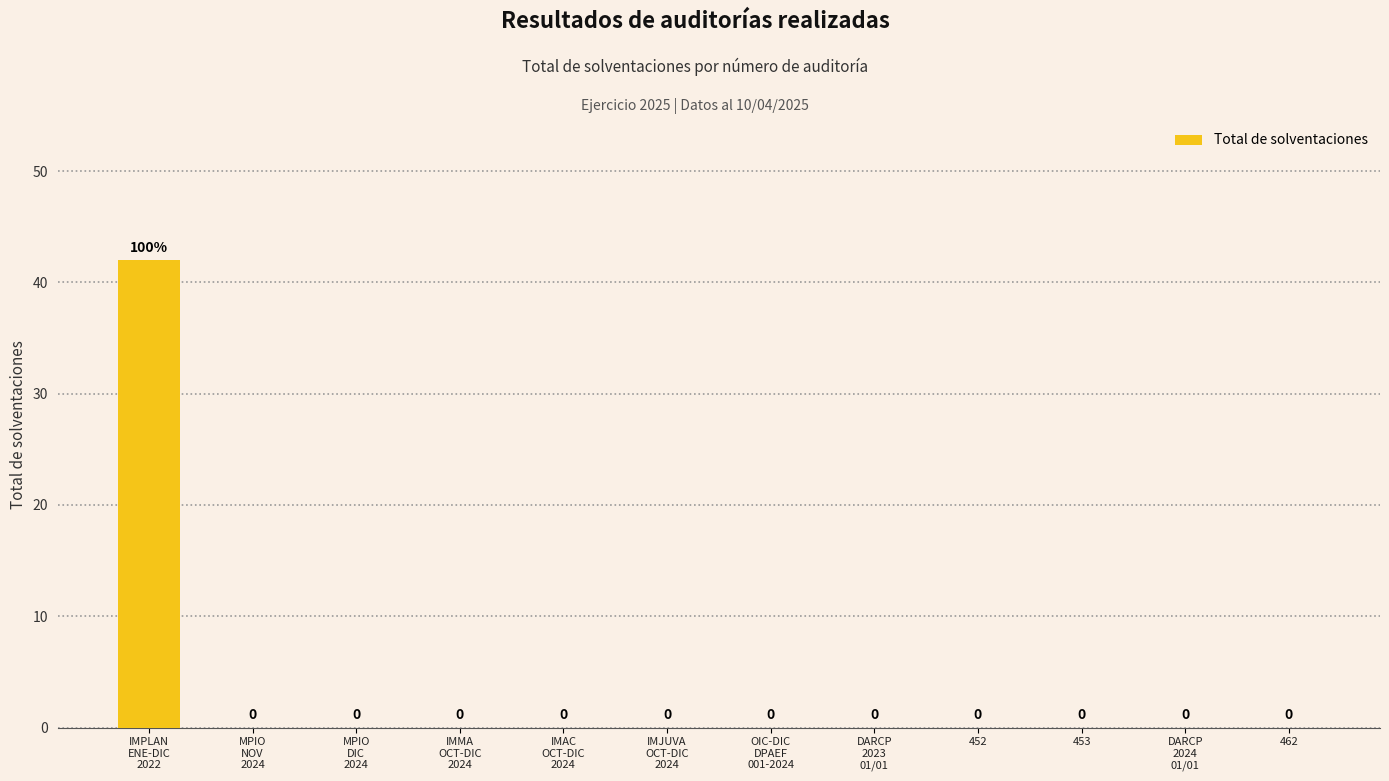

Count the number of values greater than 0.

1